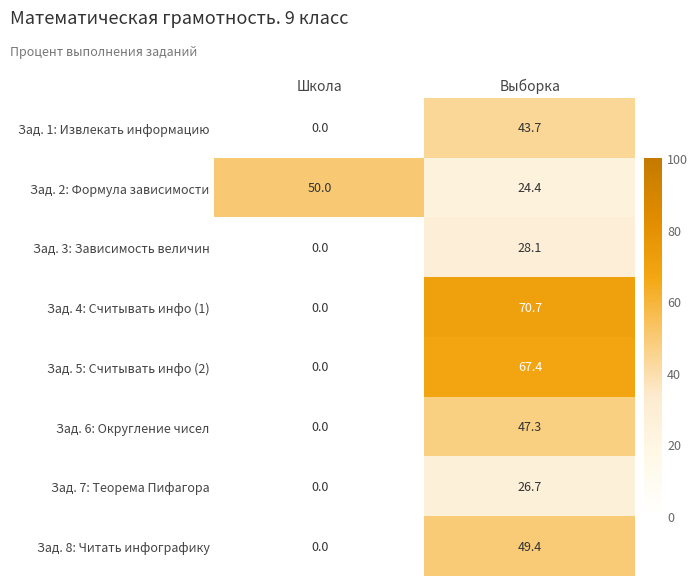

Which category has the highest value across all series?

Выборка